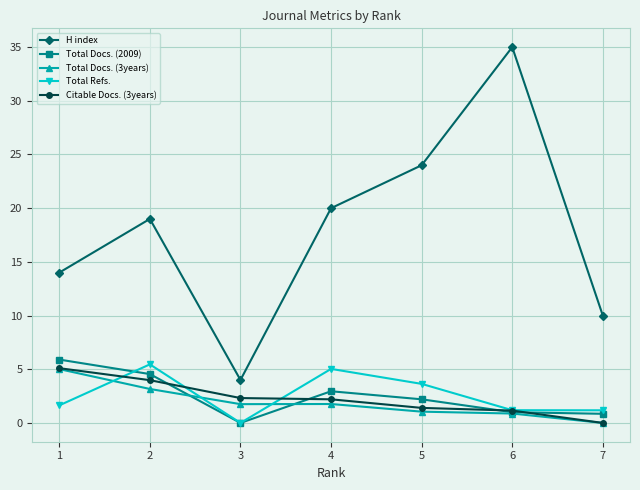

What are all the series names shown in the legend?

H index, Total Docs. (2009), Total Docs. (3years), Total Refs., Citable Docs. (3years)